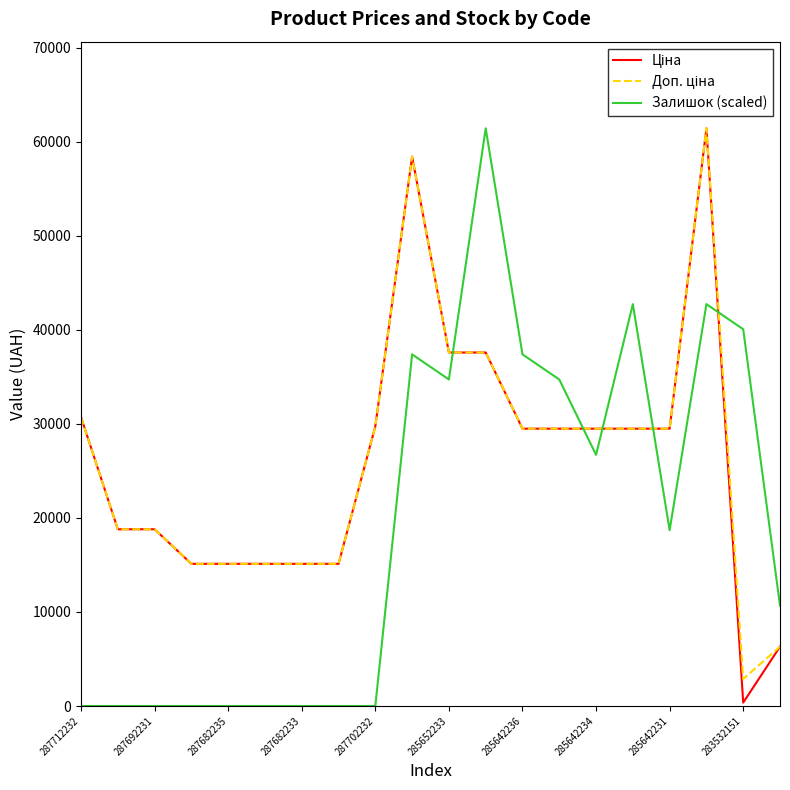

What is the average value of the Доп. ціна series?

26267.6